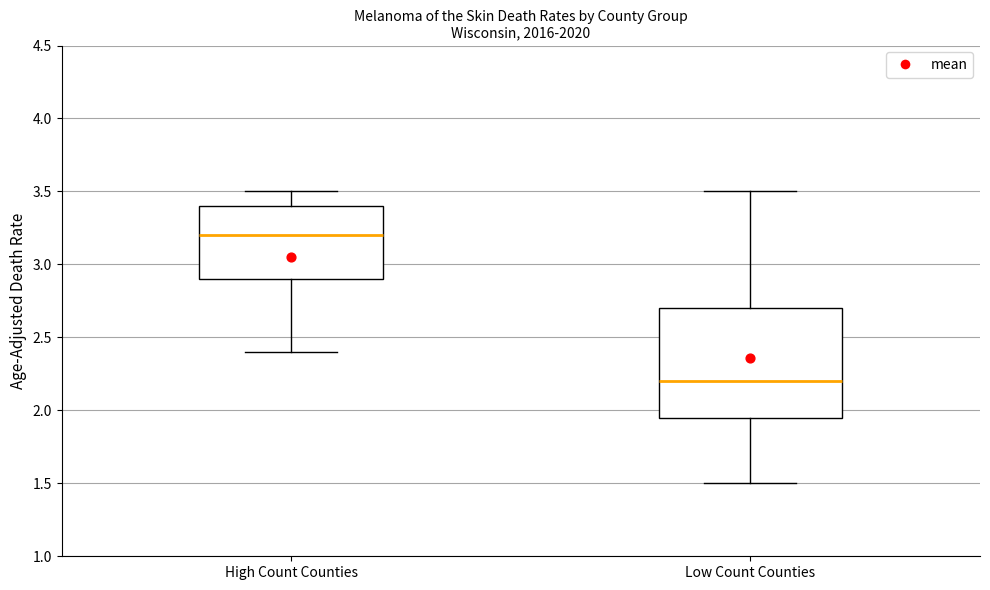

Which box's median line is the lowest?

Low Count Counties